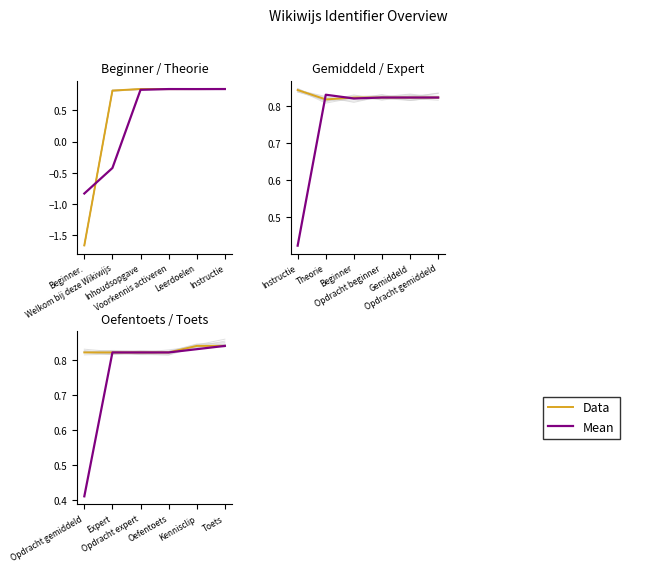

How many times do Mean and Data cross each other?

4